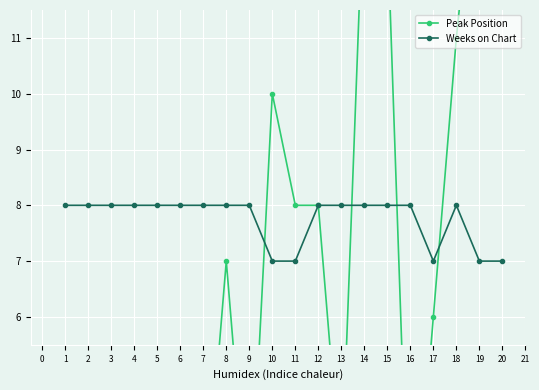

True or false: Weeks on Chart has a value of 13 at 4.

False